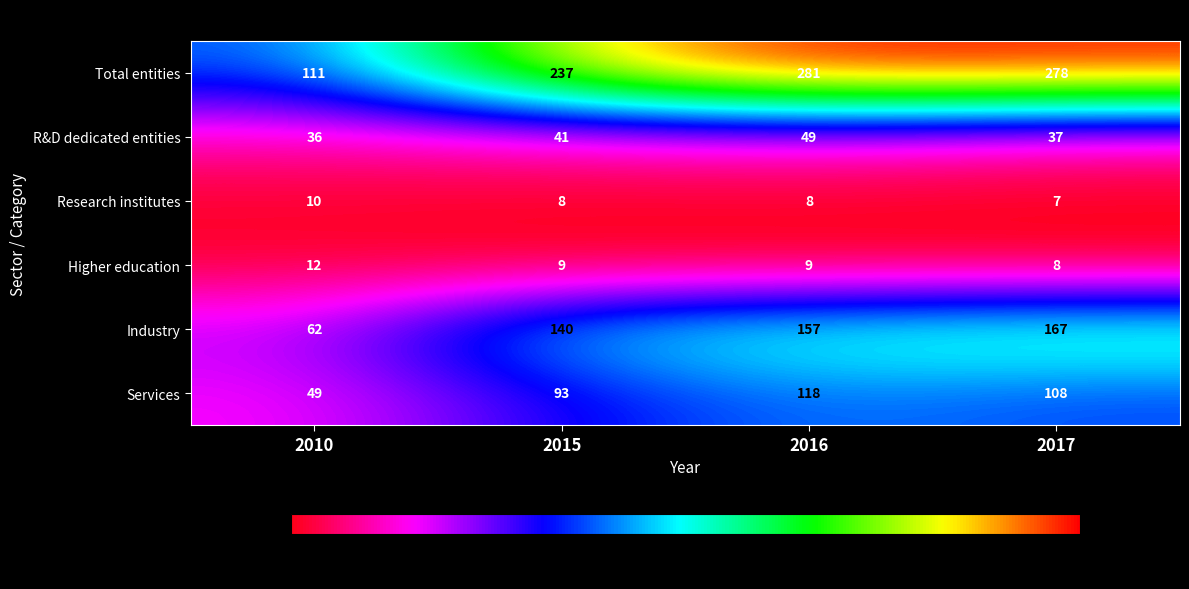

What is the sum of all Industry values?

526